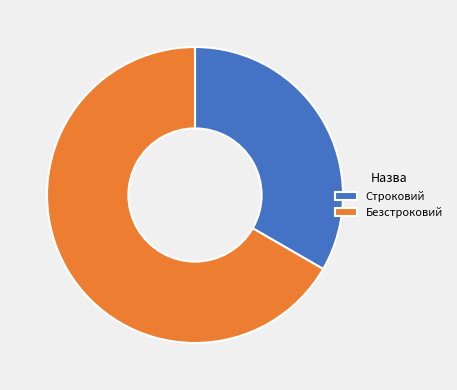

Rank the categories by value from lowest to highest.

Строковий, Безстроковий